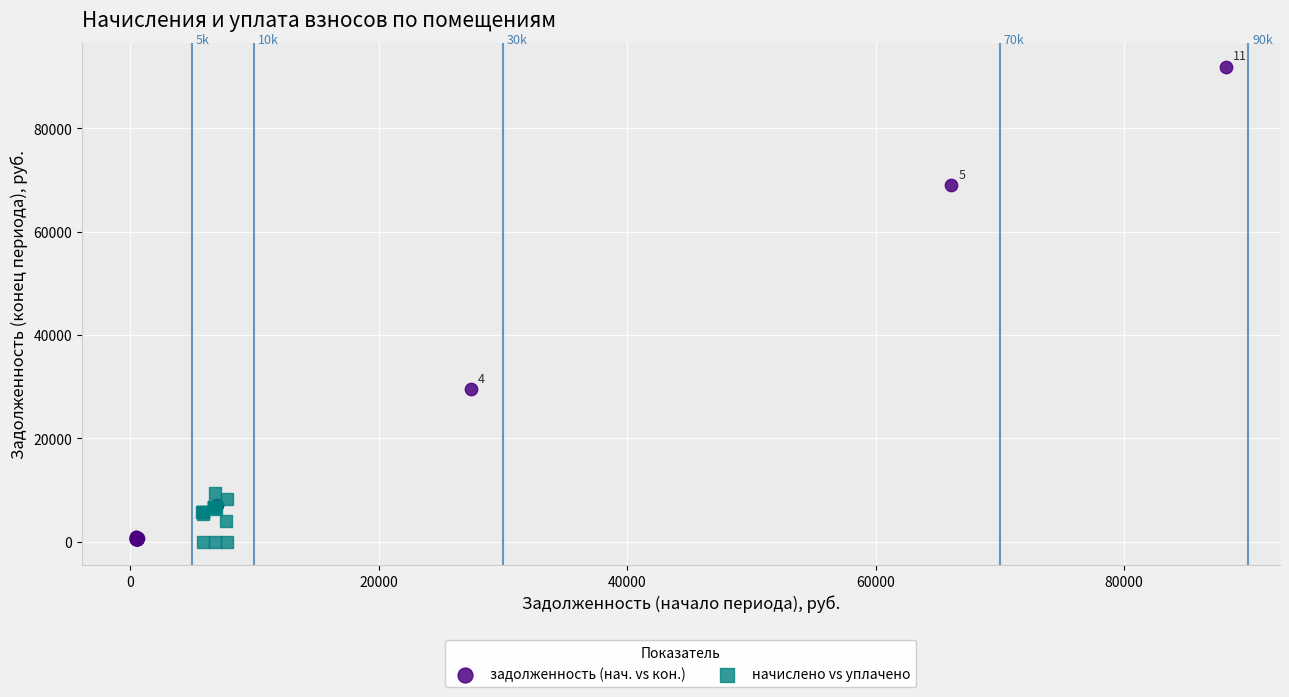

Which series contains the highest Y value?

задолженность (нач. vs кон.)